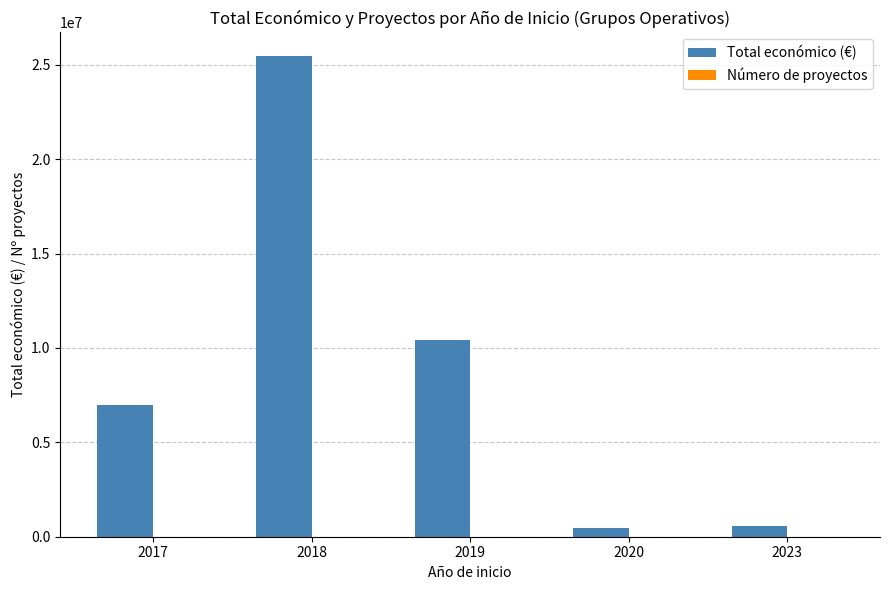

How many series are shown in this chart?

2